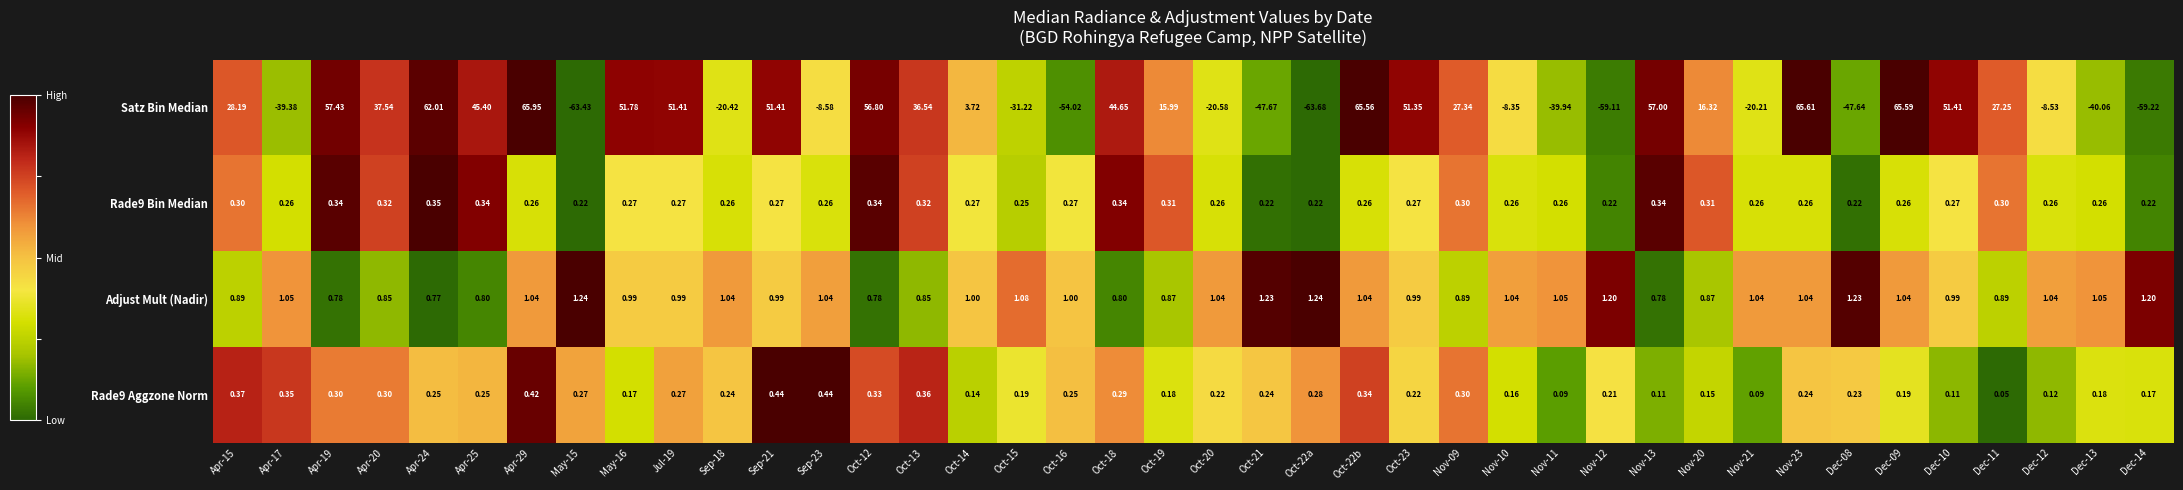

Is the value of Adjust Mult (Nadir) at Apr-17 greater than the value of Rade9 Bin Median at Apr-17?

Yes